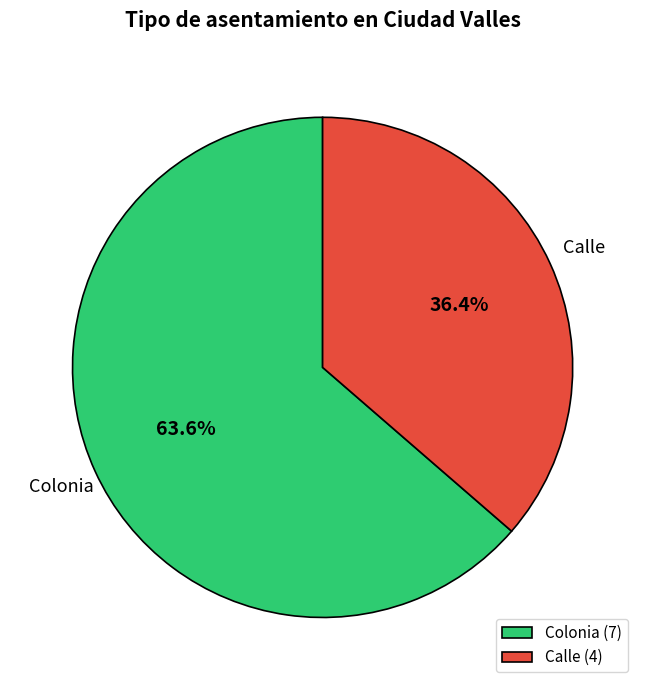

What percentage is the Colonia slice, to the nearest percent?

64%